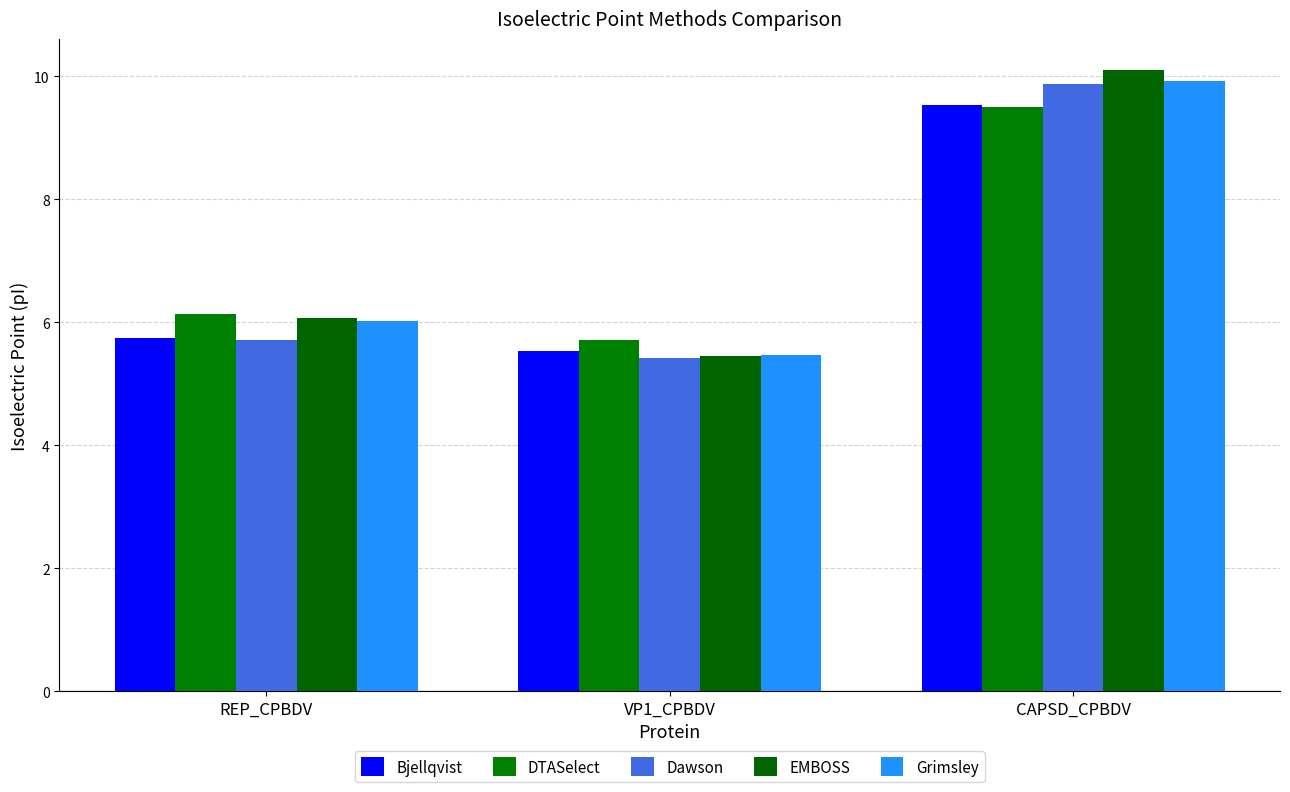

Which series has the widest spread of values?

EMBOSS